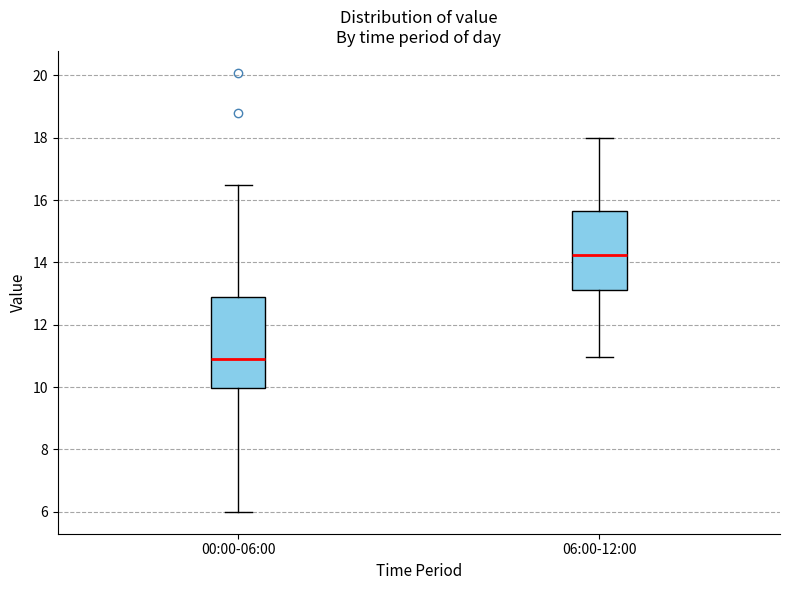

Which box's median line is the lowest?

00:00-06:00